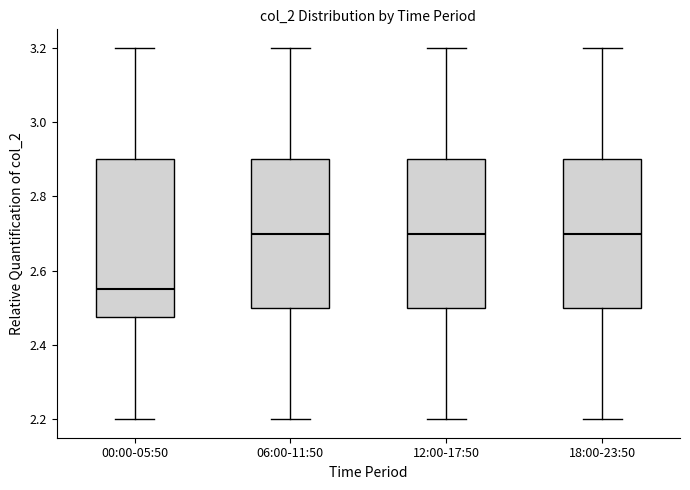

Comparing the boxes themselves (not the whiskers), which one is the tallest?

00:00-05:50